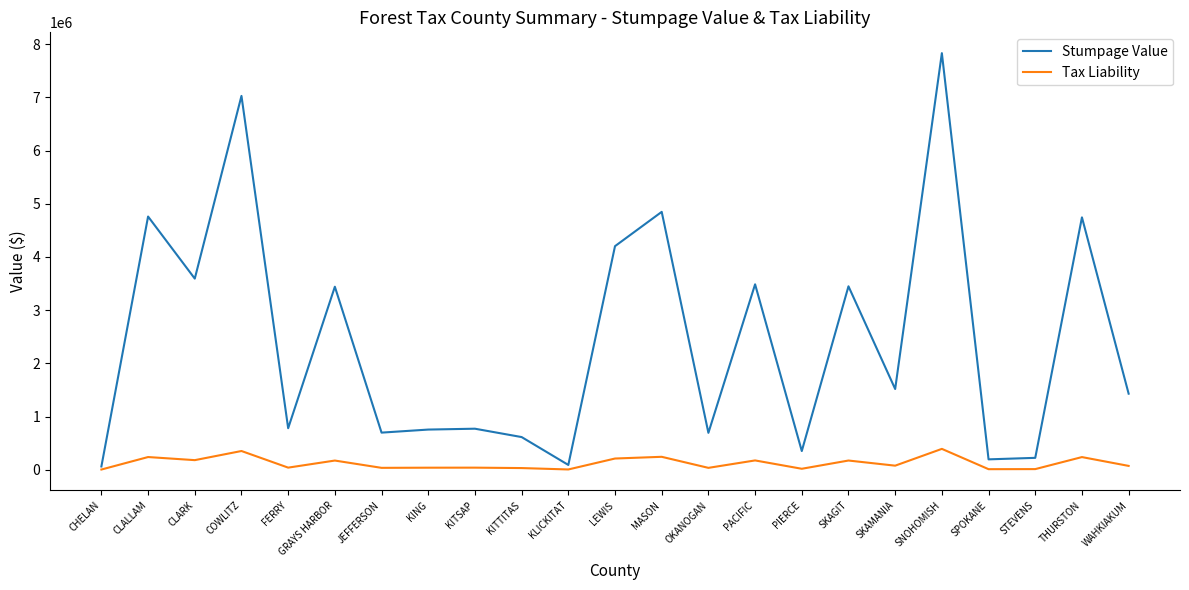

What is the total value across all series at THURSTON?

4981293.8